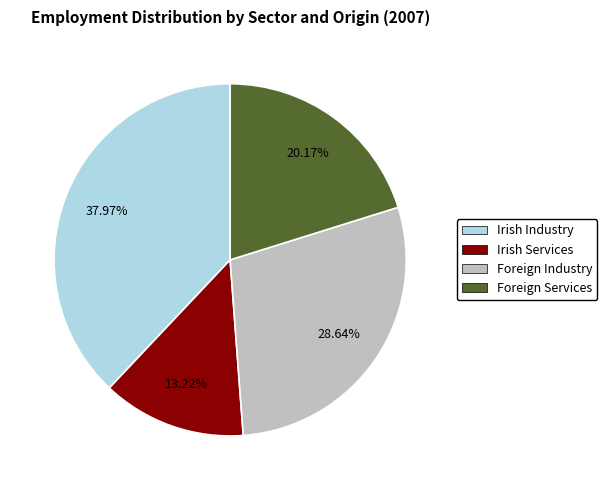

What is the ratio of the value at Irish Services to the value at Foreign Services?

0.7